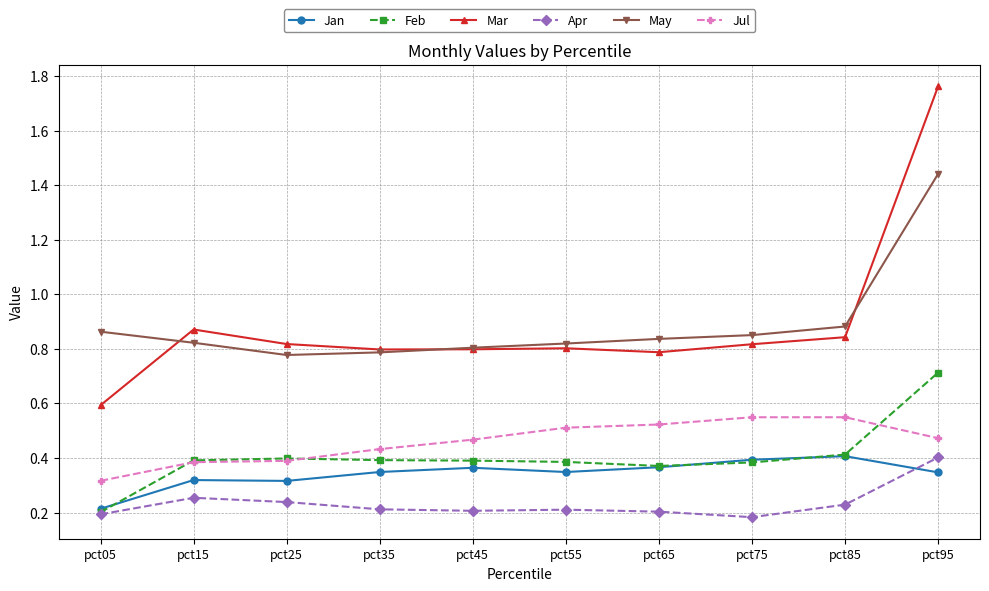

True or false: Feb has more than 0 interior local peaks.

True